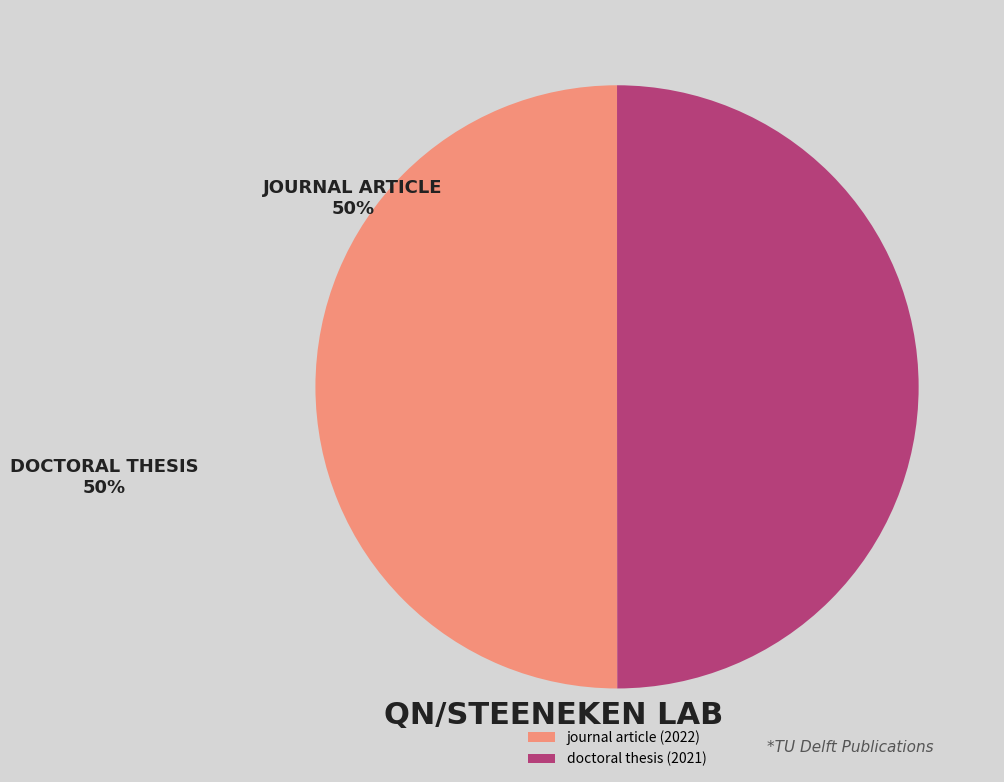

Is it true that doctoral thesis (2021) is 50% of the pie?

True